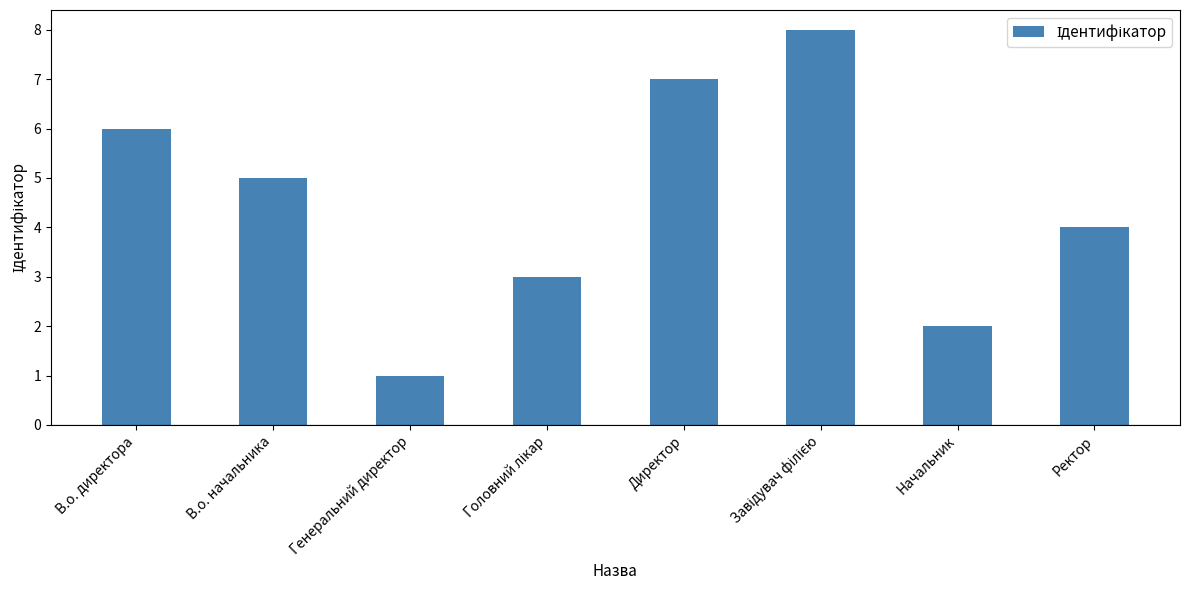

Reading left to right, what are all the values shown in this chart?

6	5	1	3	7	8	2	4